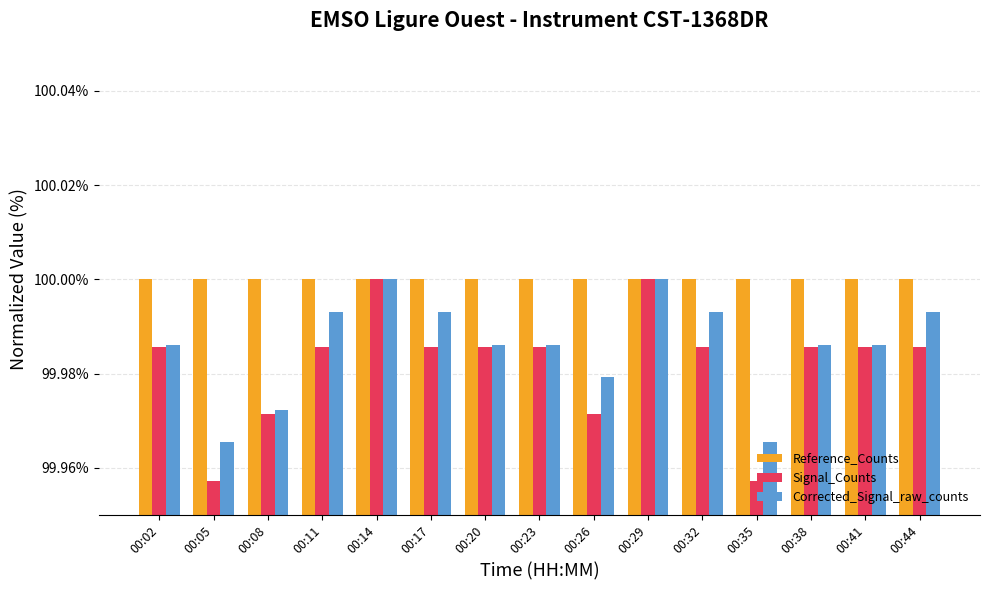

How many data points does each series have?

15